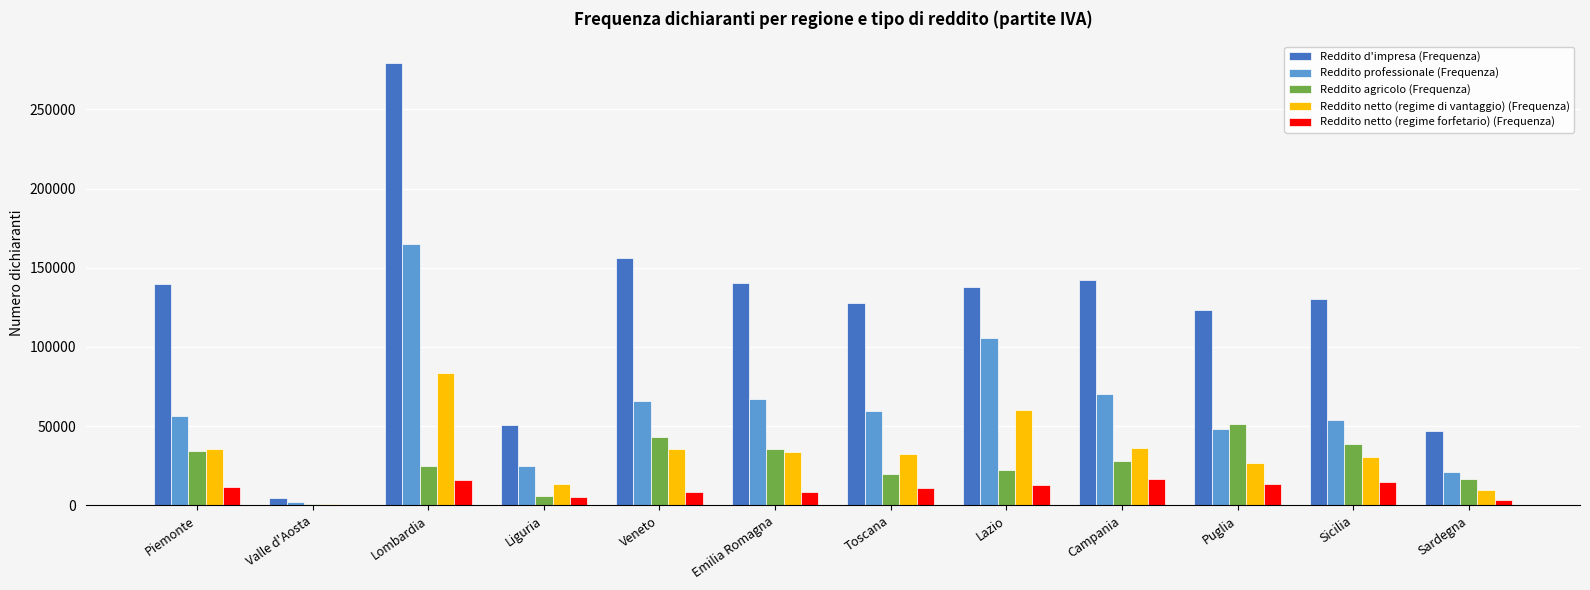

Count the number of categories in the chart.

12